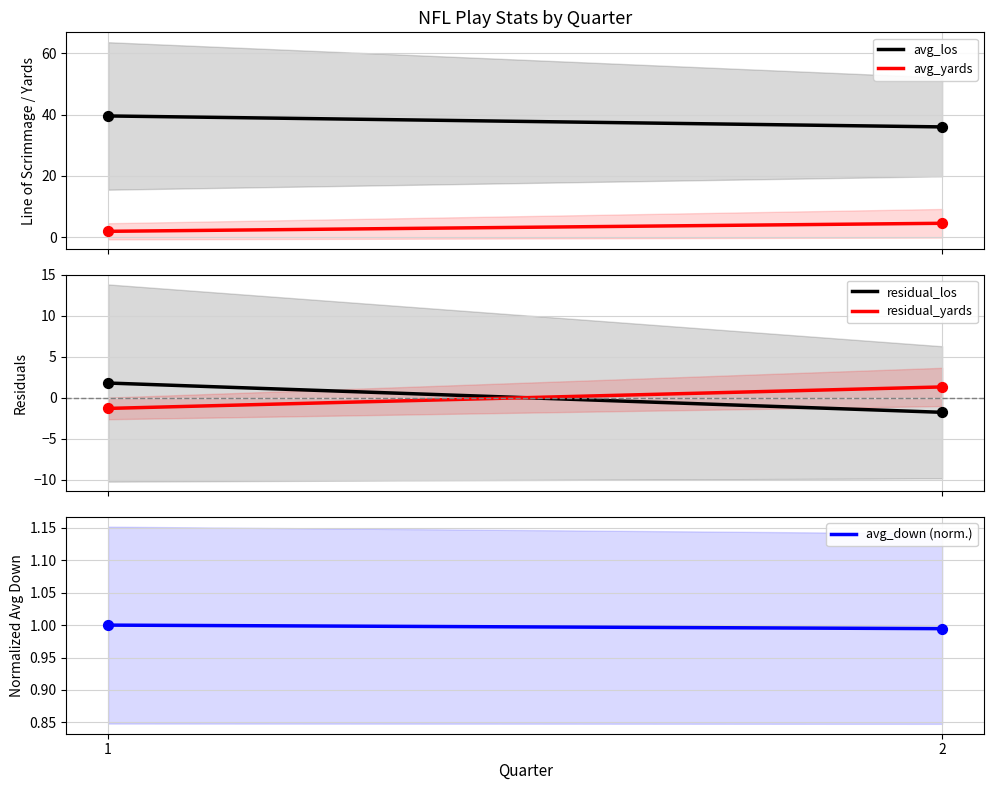

What is the total value across all series at 2?

41.1